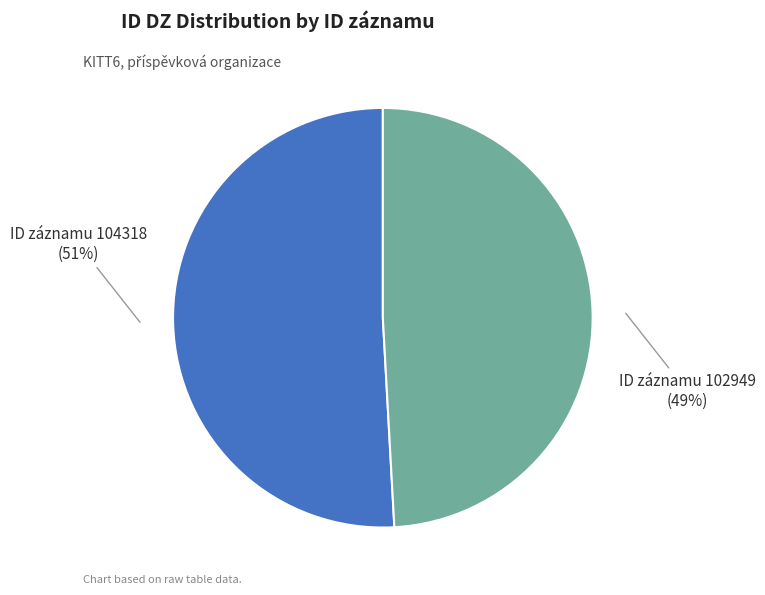

Approximately how many times larger is the value at ID záznamu 102949 compared to ID záznamu 104318?

1.0